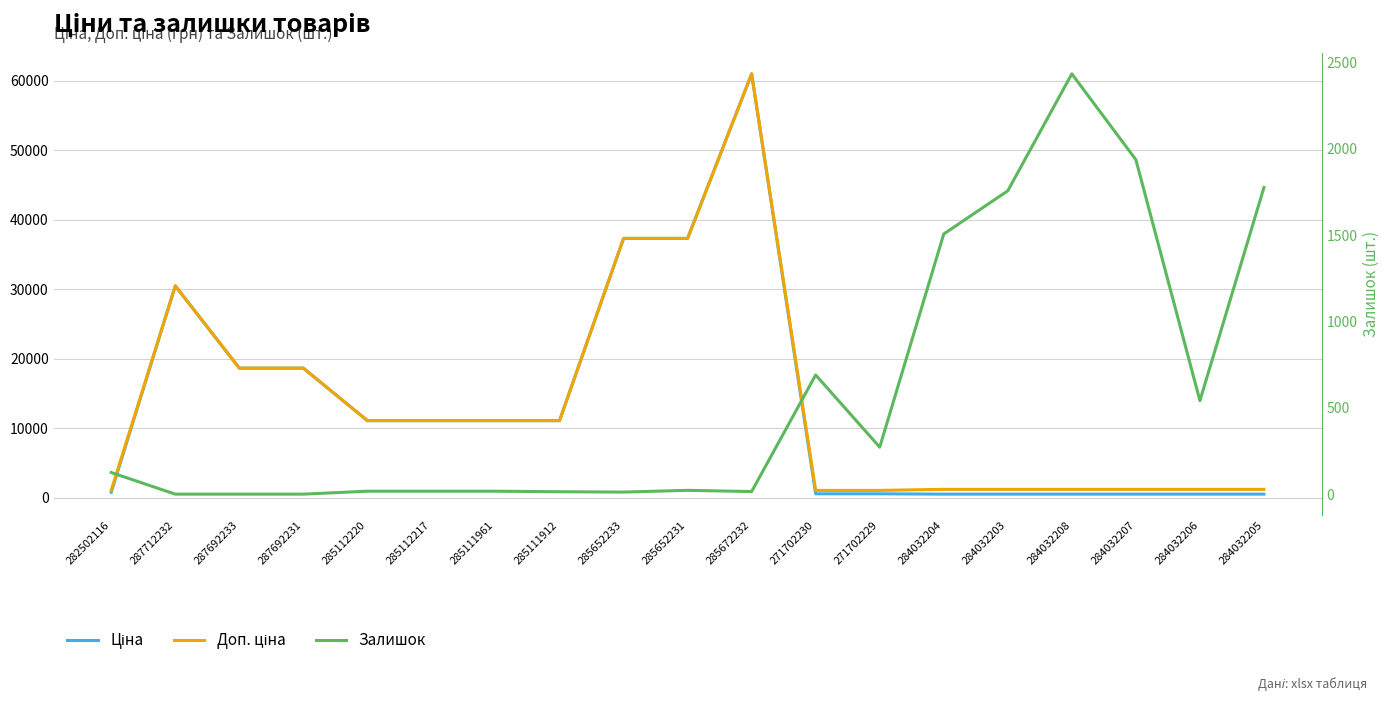

What is the spread (max minus min) of values at 284032204?

970.6